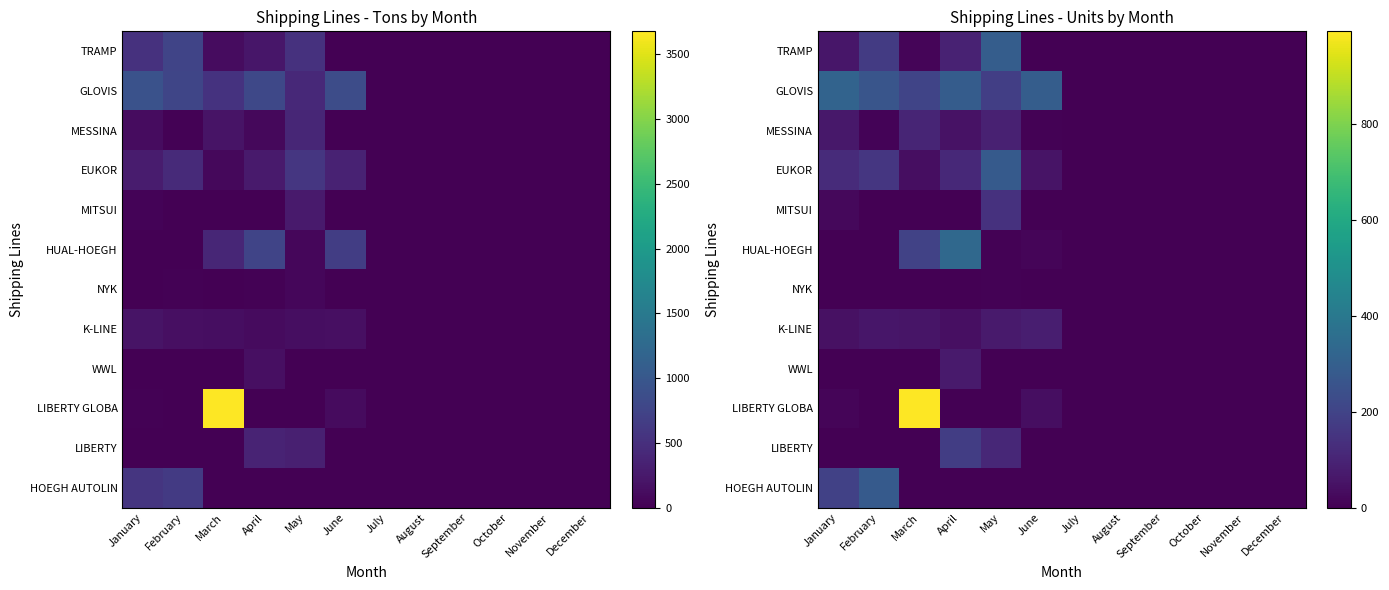

The value of MITSUI at December is -45. True or false?

False